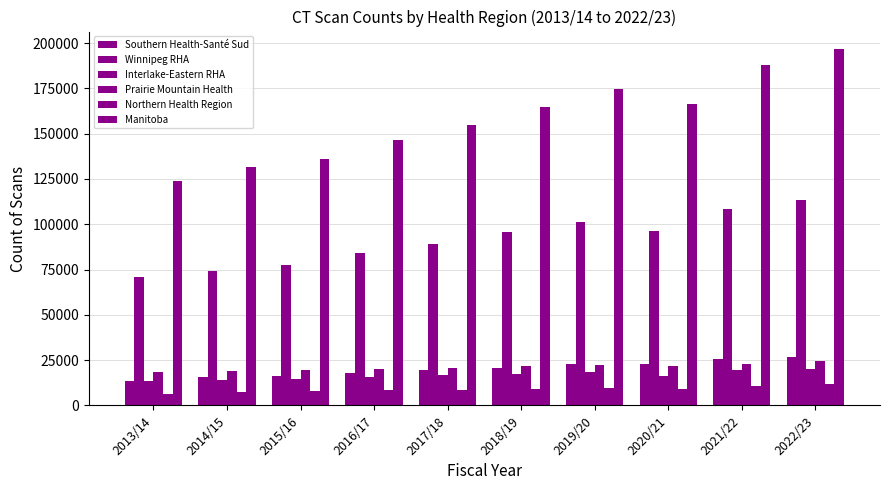

How many bars are there in each group?

6